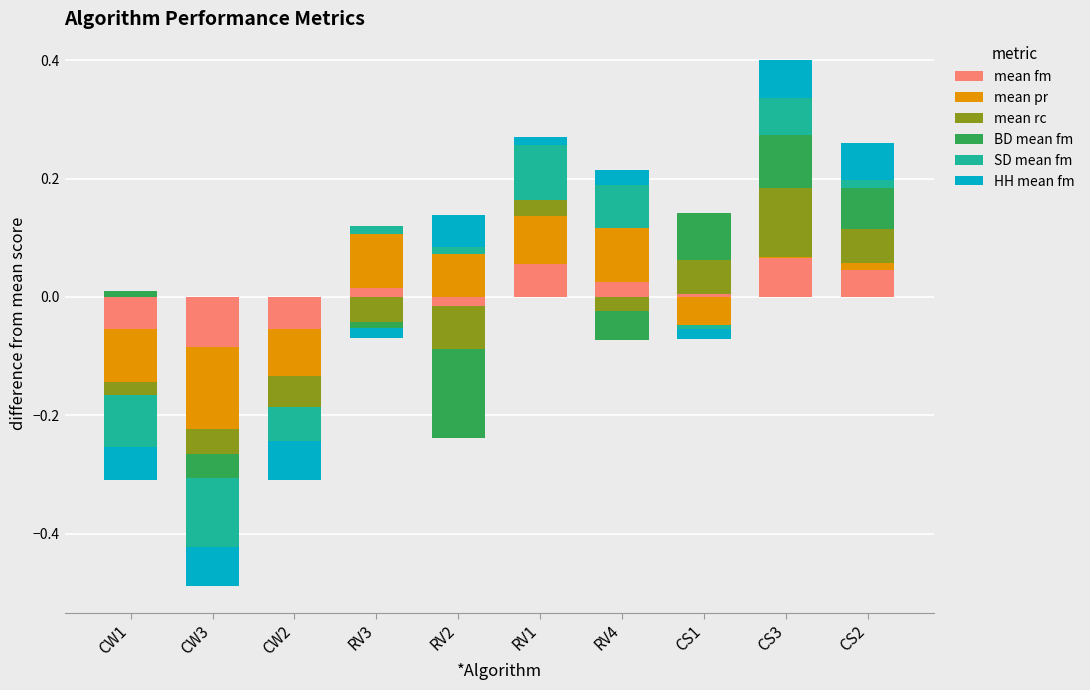

Is the value of SD mean fm at CW2 greater than the value of mean fm at RV1?

No